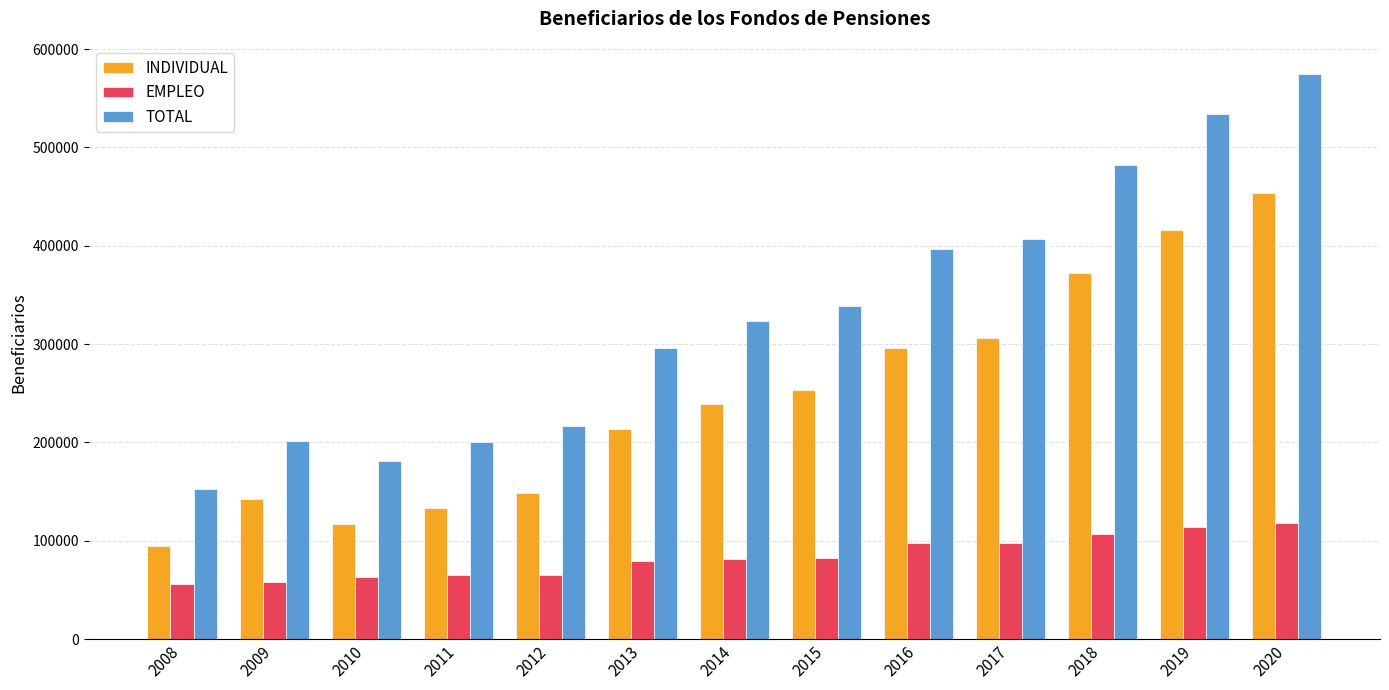

At which label is INDIVIDUAL closest to 274208?

2015